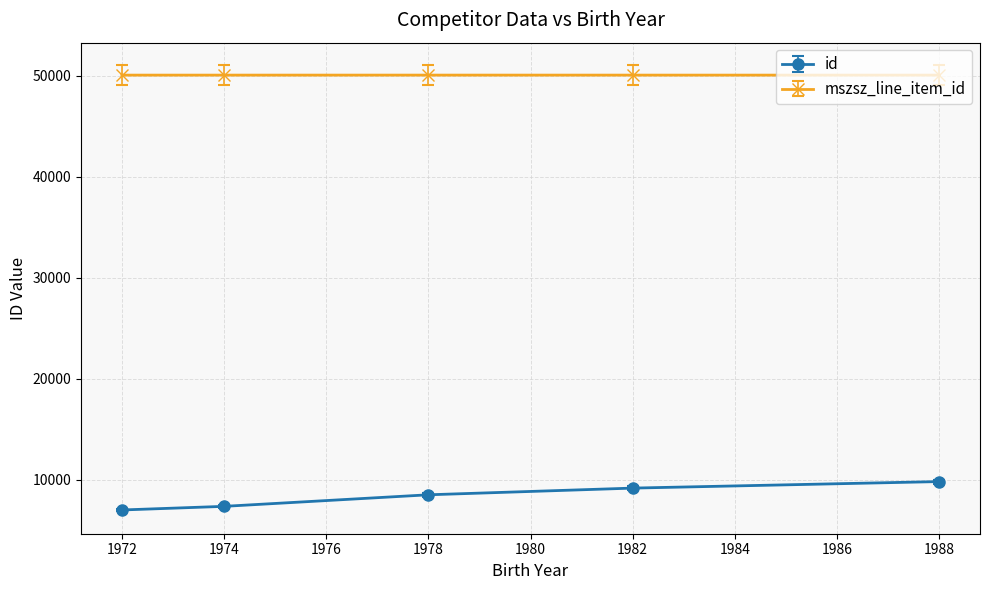

What is the maximum value shown in the chart?

50066